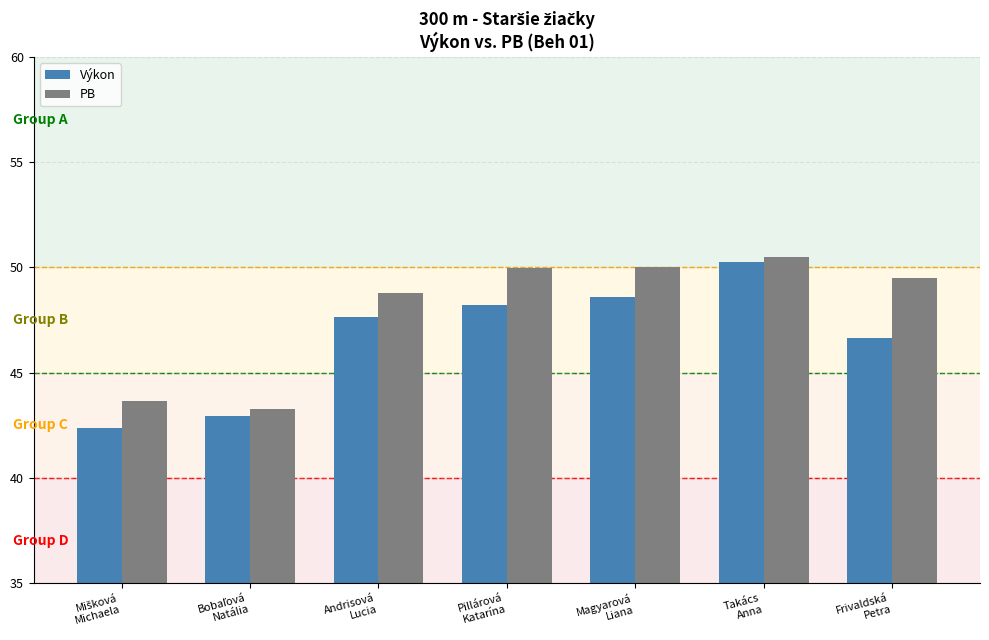

Are the bars horizontal?

No